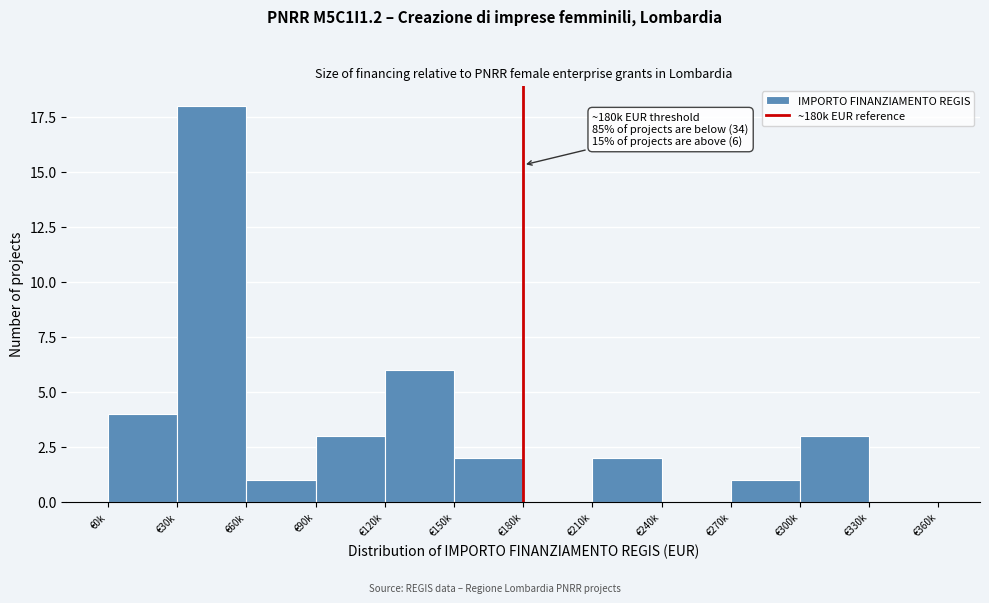

Reading right to left, transcribe all the data shown in this chart.

€330k=0	€300k=3	€270k=1	€240k=0	€210k=2	€180k=0	€150k=2	€120k=6	€90k=3	€60k=1	€30k=18	€0k=4